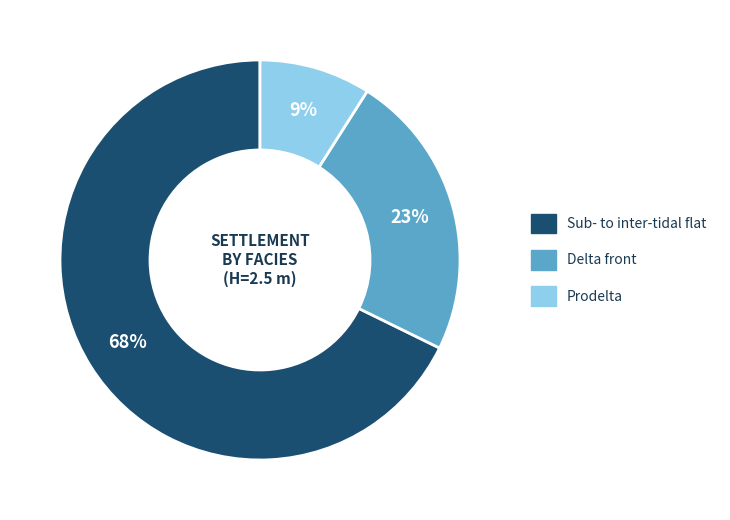

Is it true that Delta front is 23% of the pie?

True